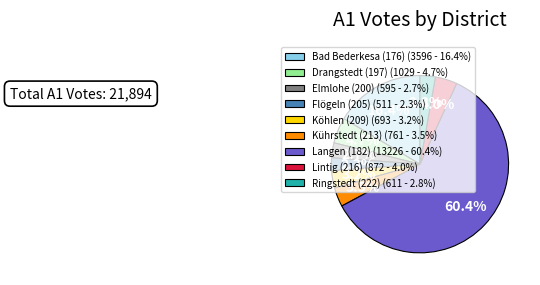

Which category has the biggest portion of the pie?

Langen (182)